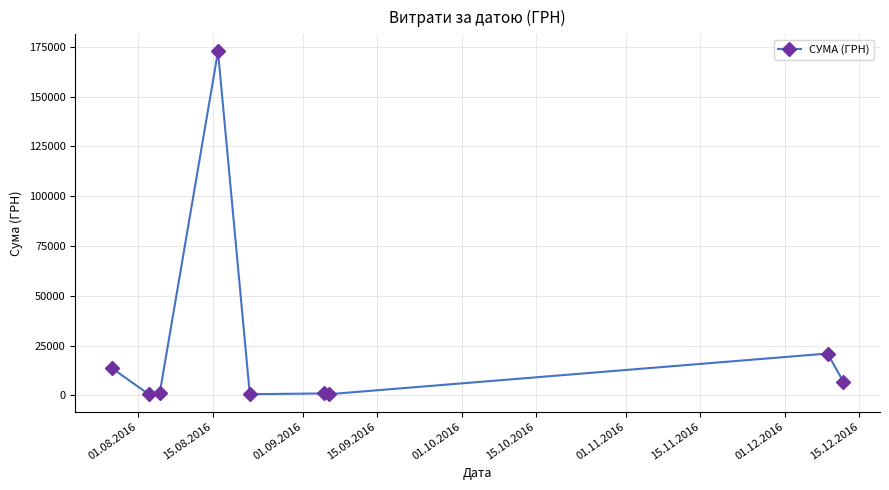

What is the average value?

24194.1